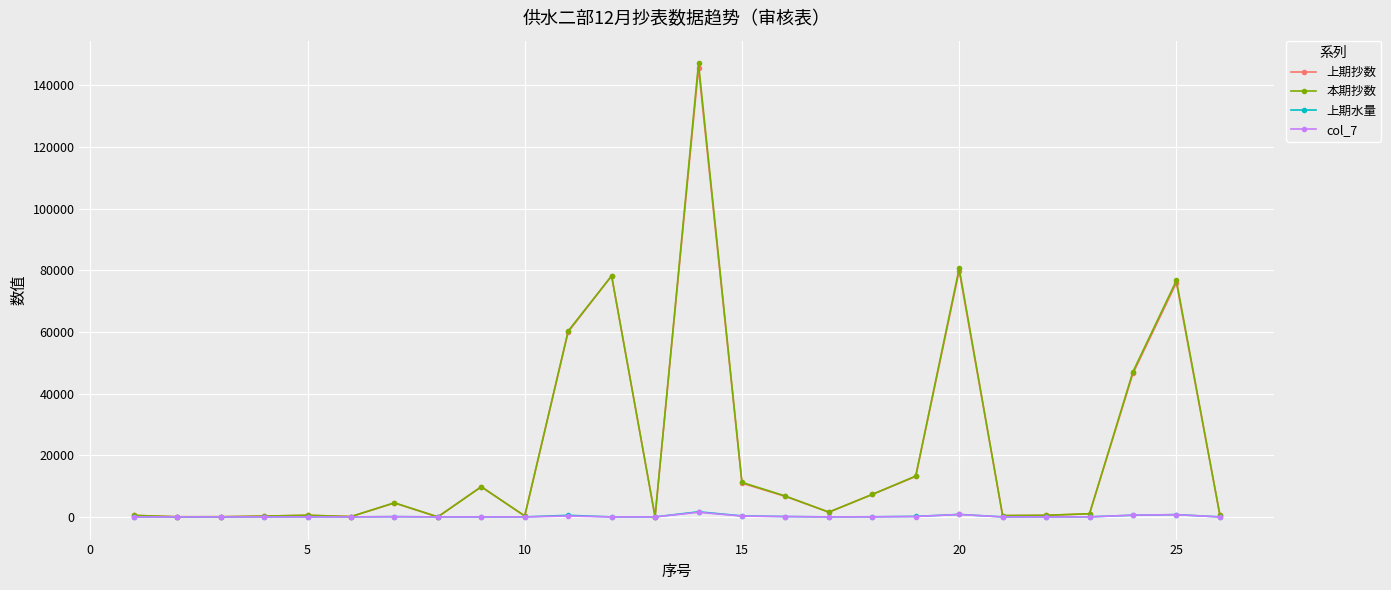

Which series has the widest spread of values?

本期抄数